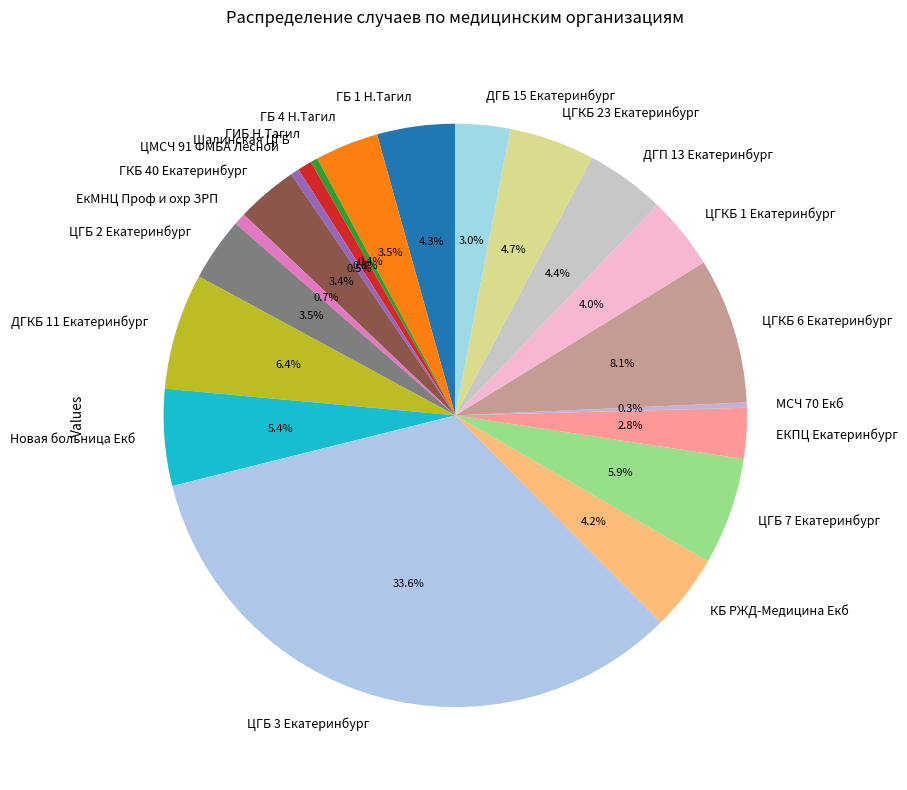

Between ДГБ 15 Екатеринбург and ЦГБ 7 Екатеринбург, which is larger?

ЦГБ 7 Екатеринбург